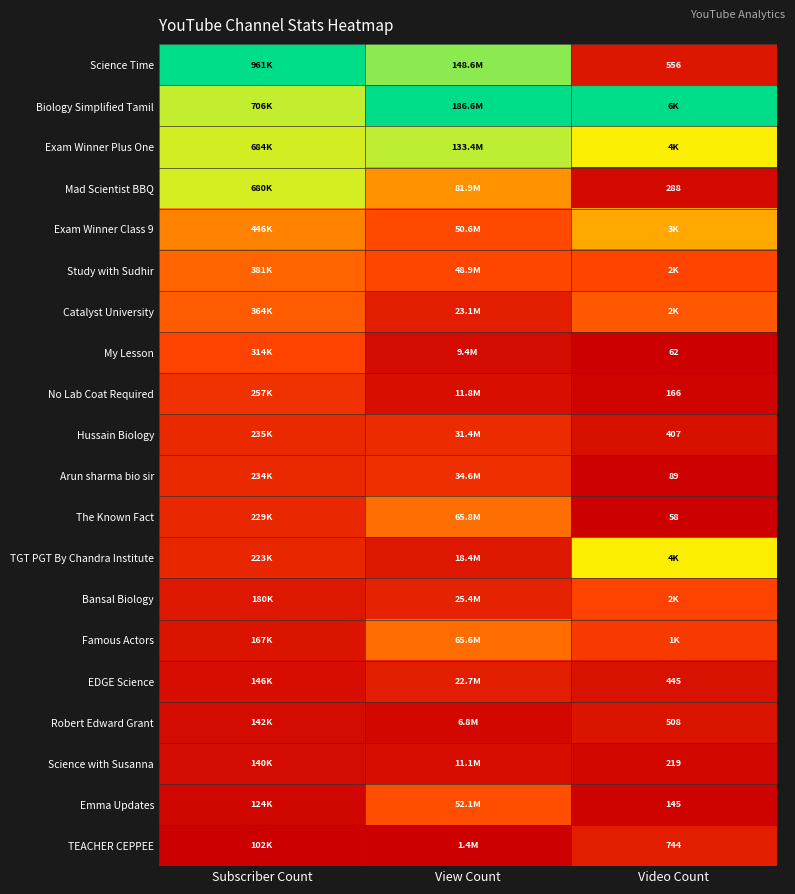

Where is Study with Sudhir nearest to the value 0?

Video Count